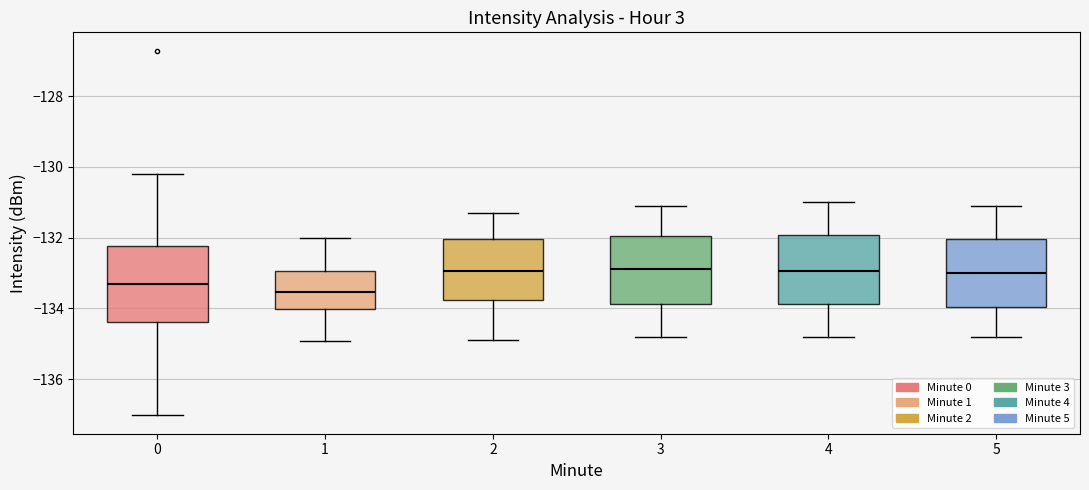

Where does the upper whisker of the box at x = 4 end on the y-axis? The values are not printed on the chart, so give them approximately, as read against the axis.

-131.0